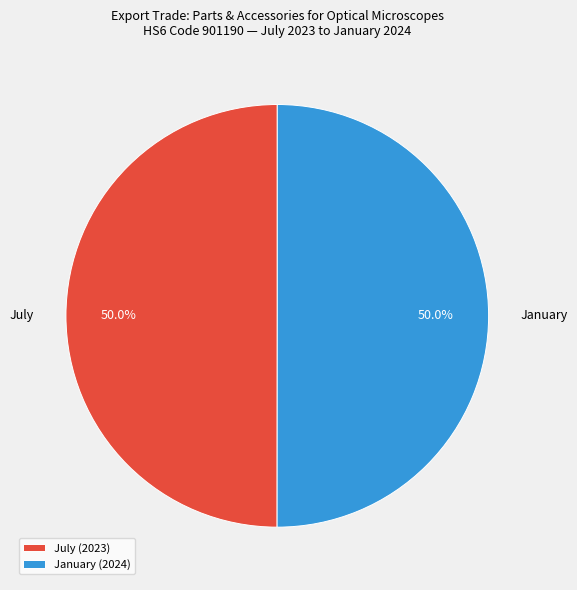

To the nearest percent, what is the average slice percentage?

50%